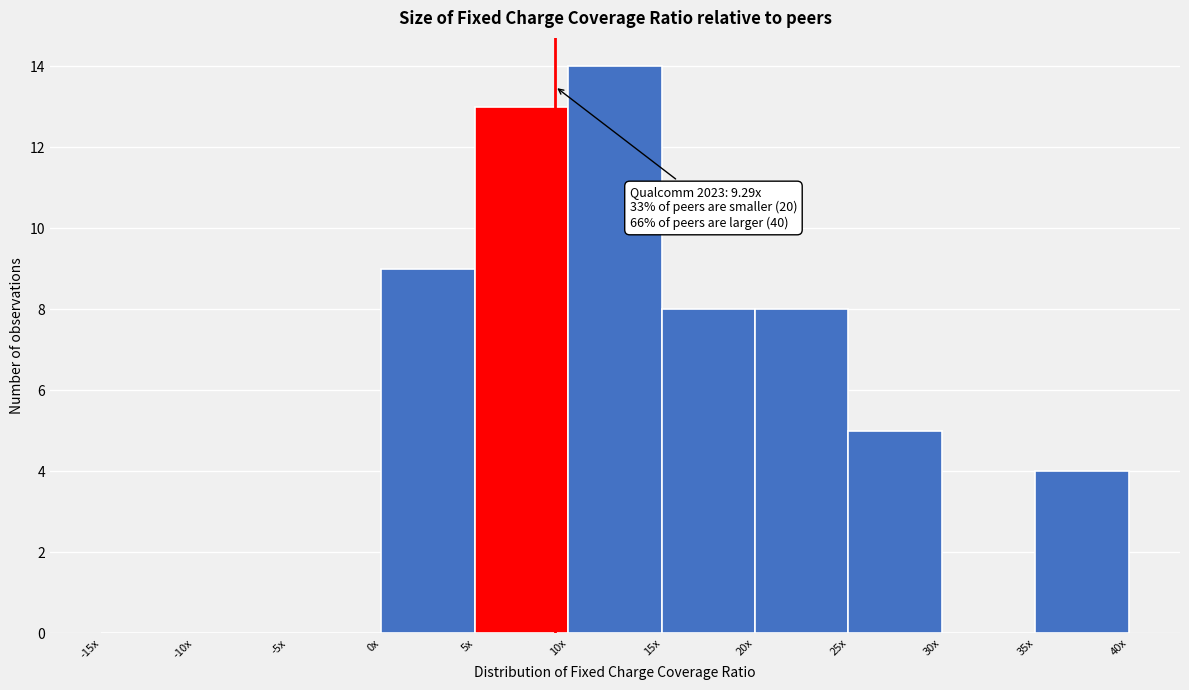

Reading left to right, list all the values displayed in this chart.

-15x=0	-10x=0	-5x=0	0x=9	5x=13	10x=14	15x=8	20x=8	25x=5	30x=0	35x=4